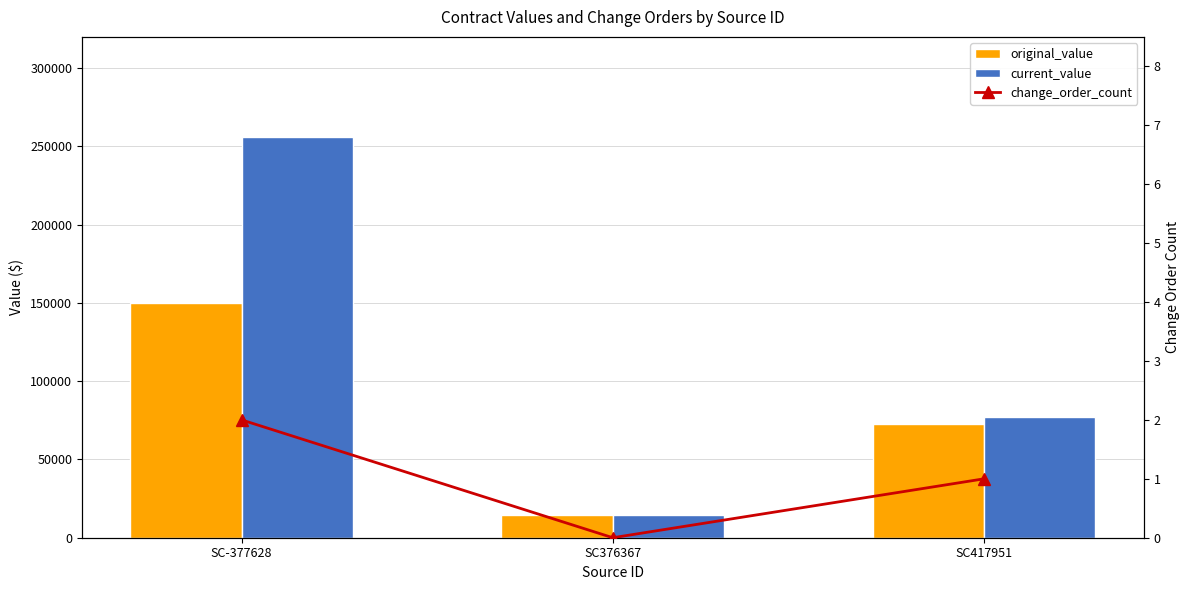

What is the difference between the maximum and minimum values in the change_order_count series?

2.0